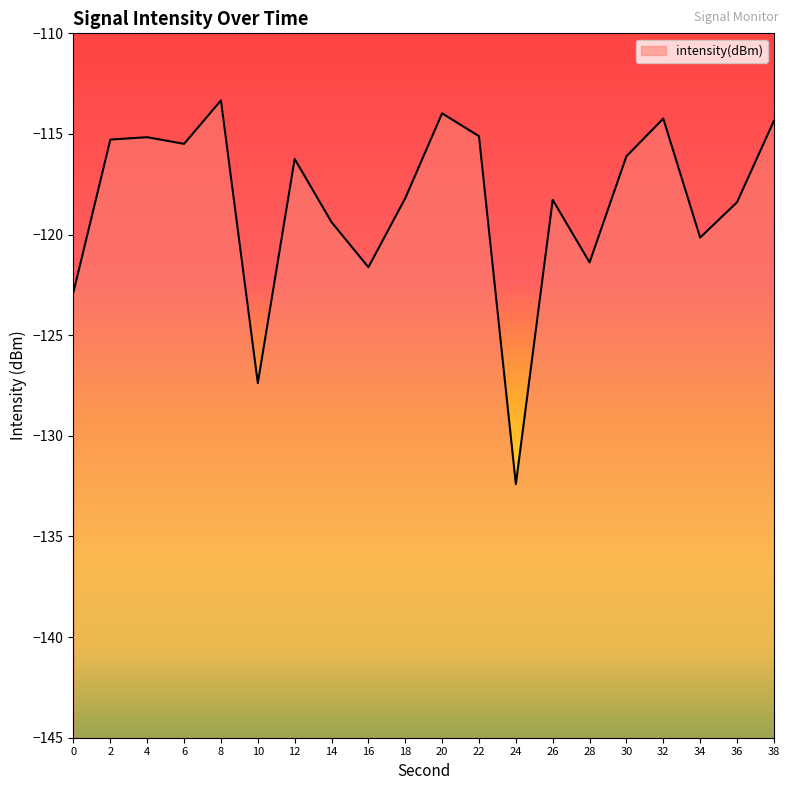

Rank the categories by value from highest to lowest.

8, 20, 32, 38, 22, 4, 2, 6, 30, 12, 18, 26, 36, 14, 34, 28, 16, 0, 10, 24